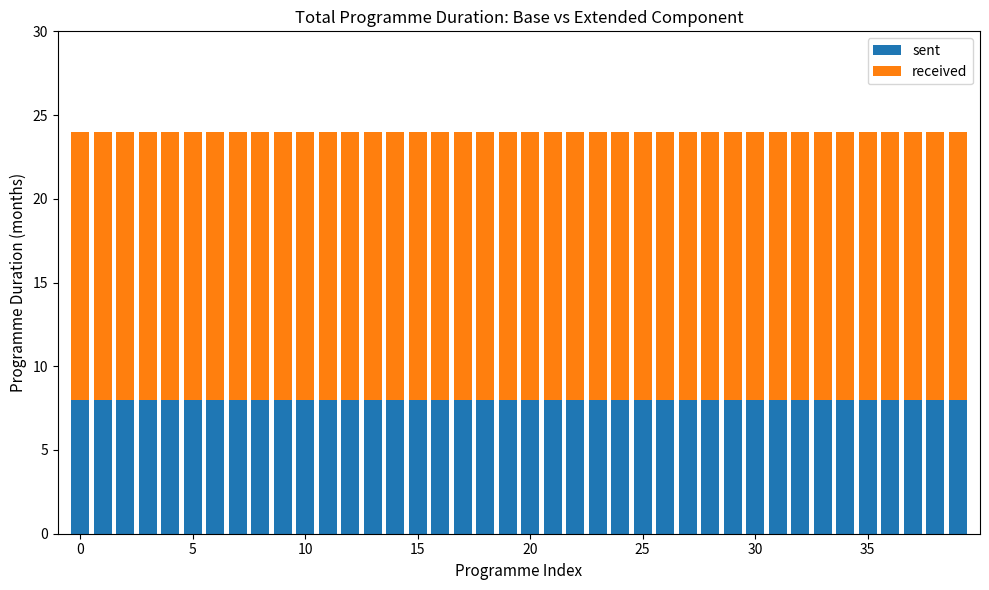

What is the maximum value for sent?

8